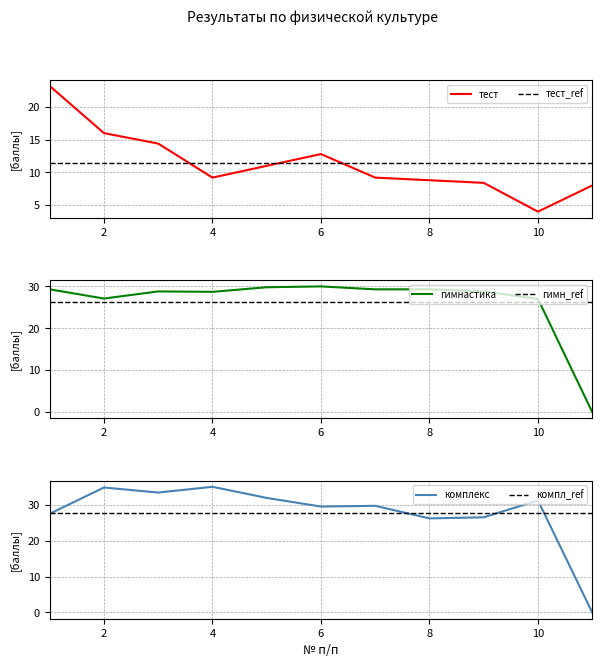

How many lines are shown in the chart?

6